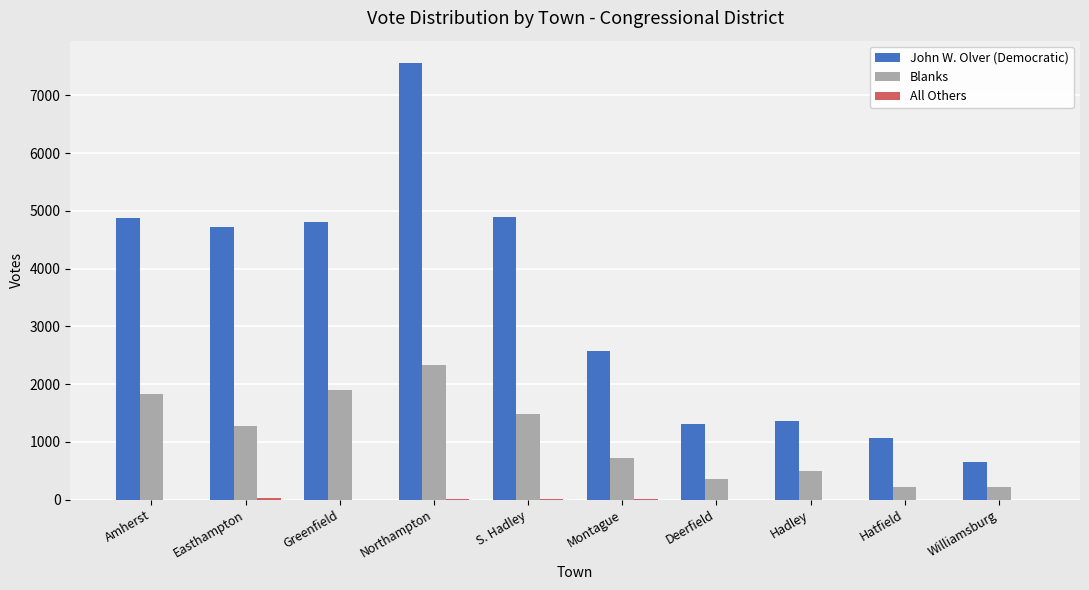

Is it true that Blanks equals 444 at Montague?

False